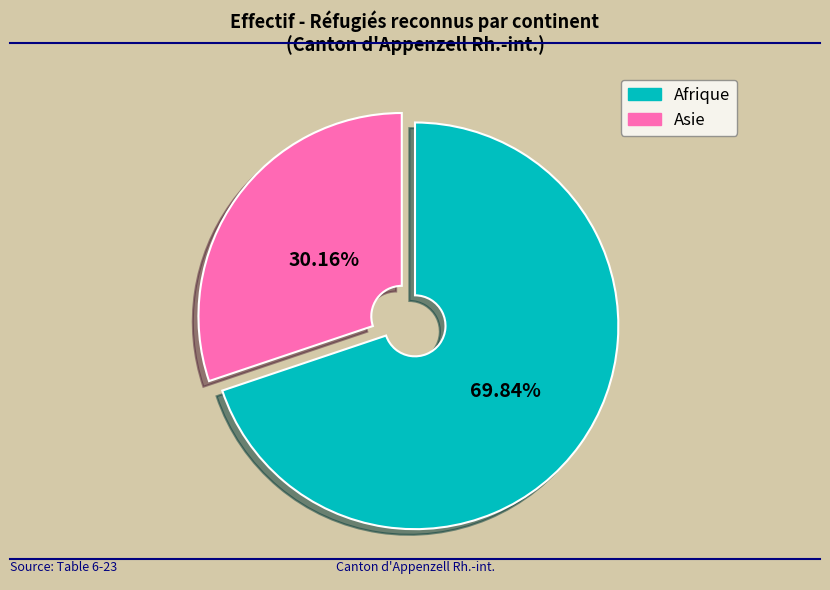

What is the ratio of the value at Asie to the value at Afrique?

0.4